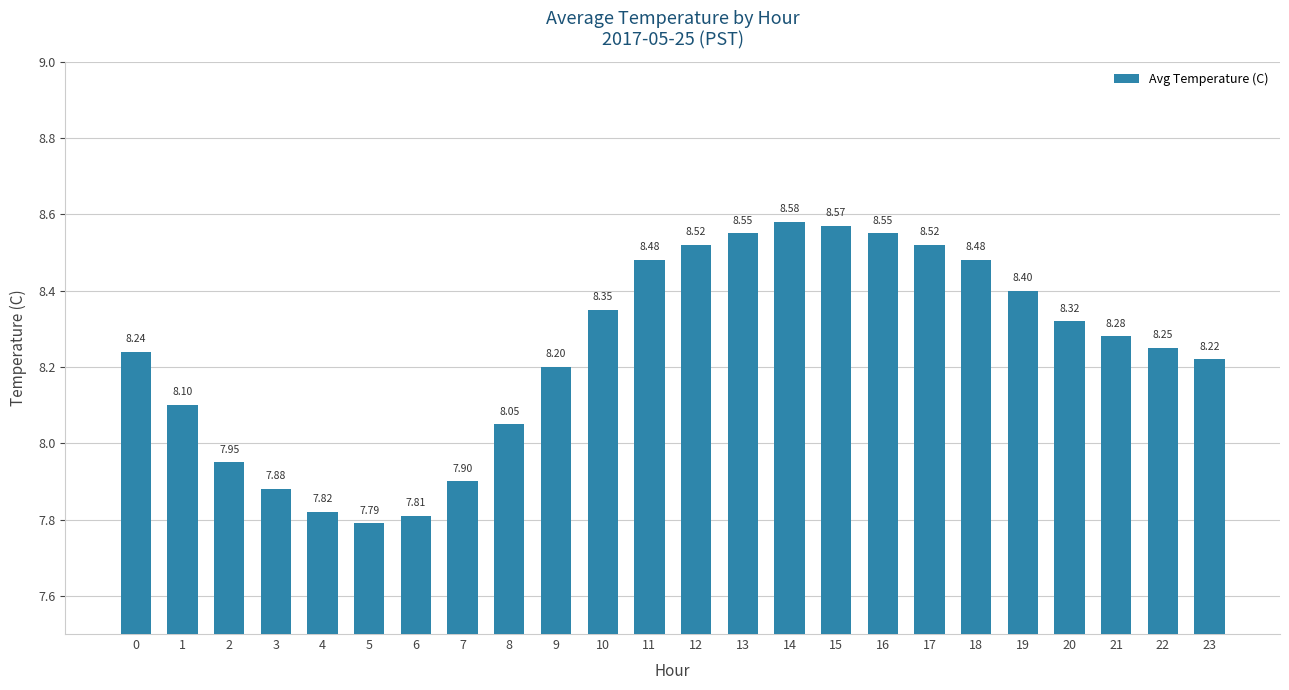

Between 17 and 7, which is larger?

17